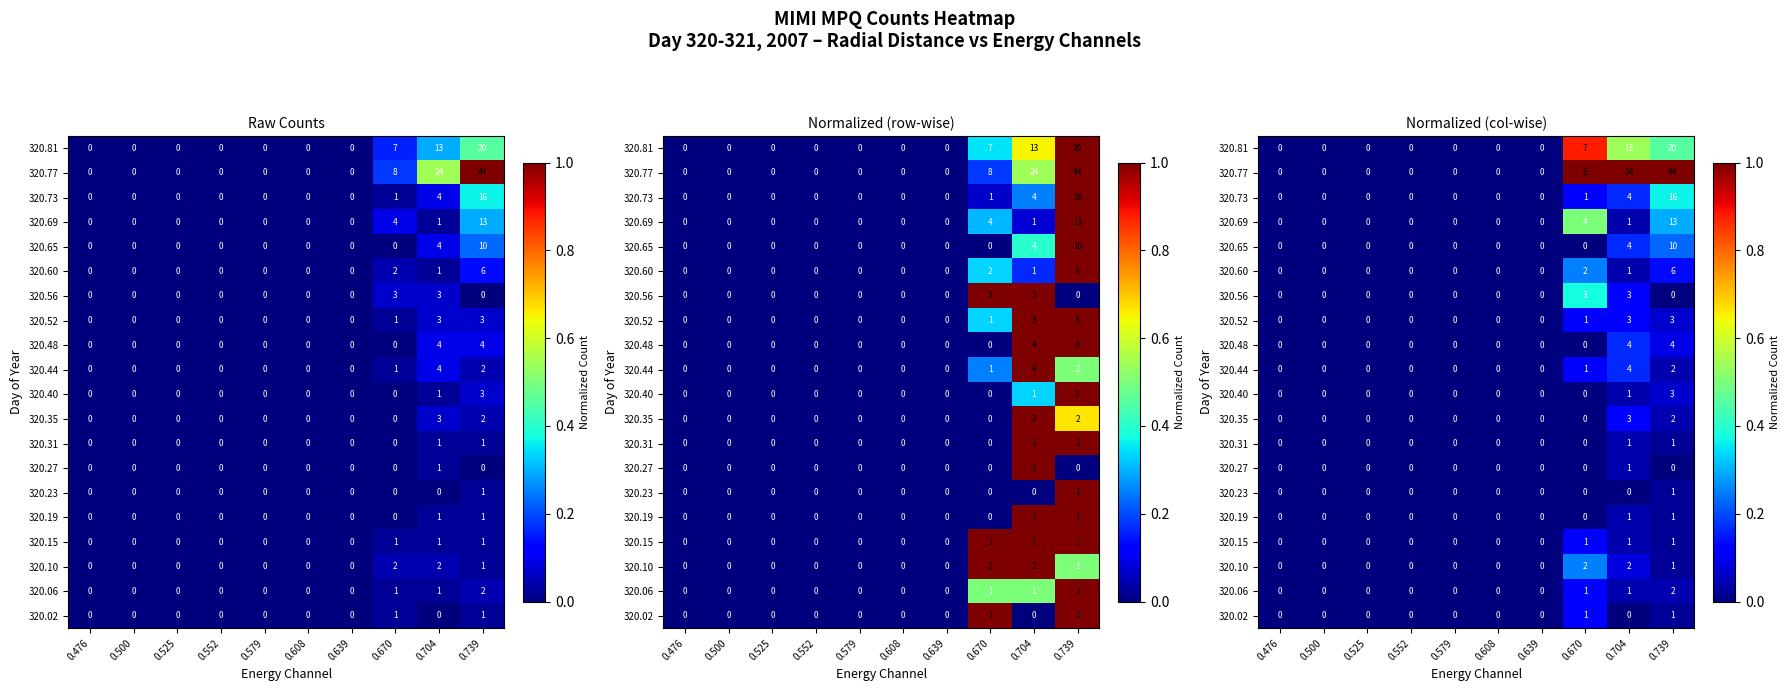

True or false: 320.77 has a value of 1.0 at 0.704.

True